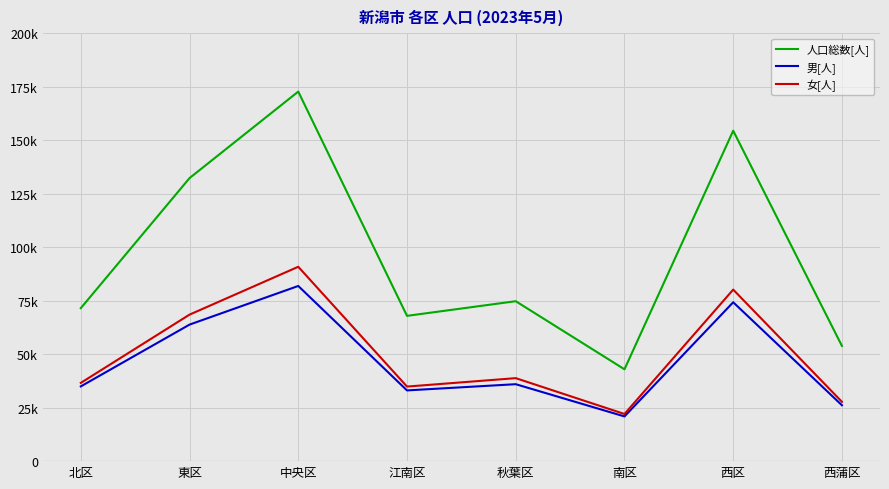

What is the highest value of the 女[人] series?

90862